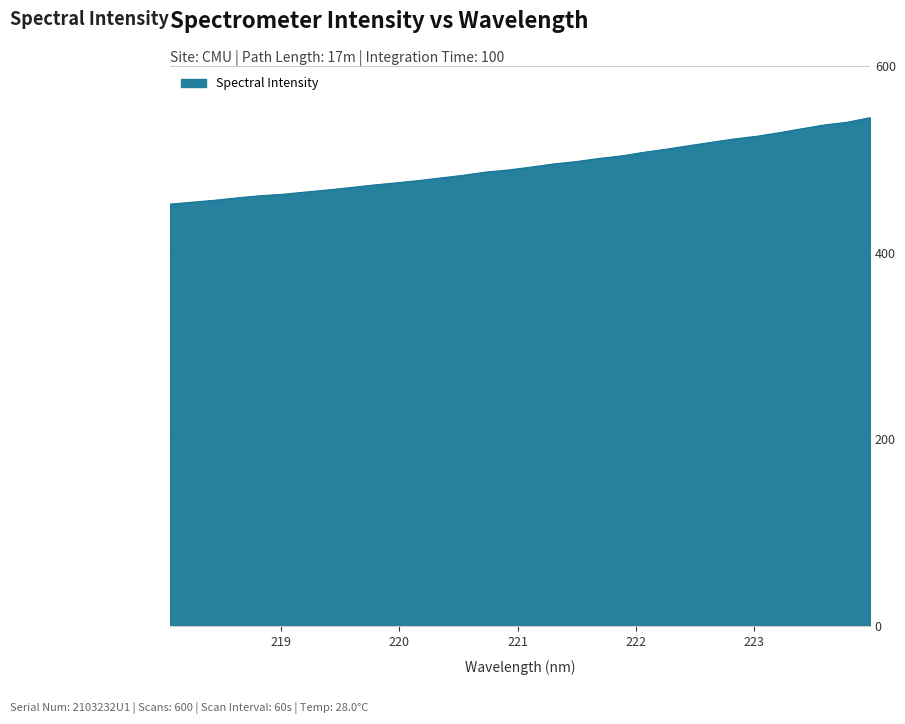

What is the smallest value displayed?

452.0